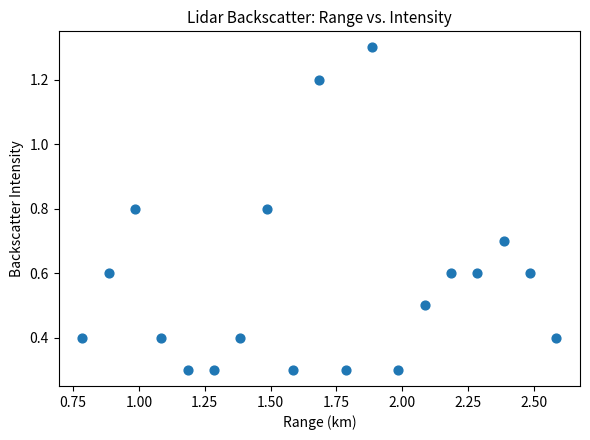

What is the range of X values (max minus min)?

1.8